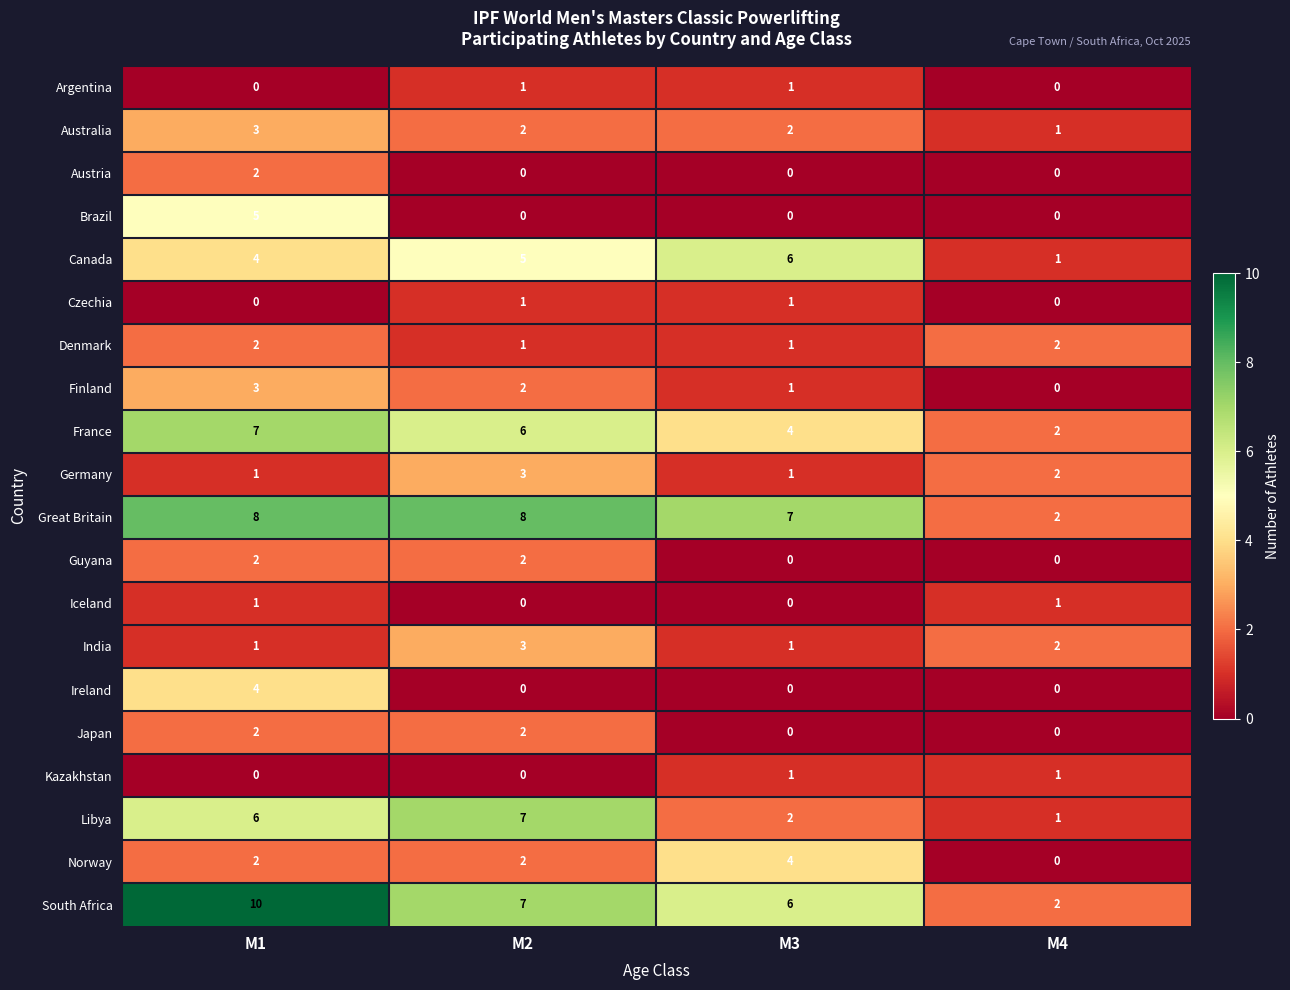

At which category is the sum across all series the highest?

M1